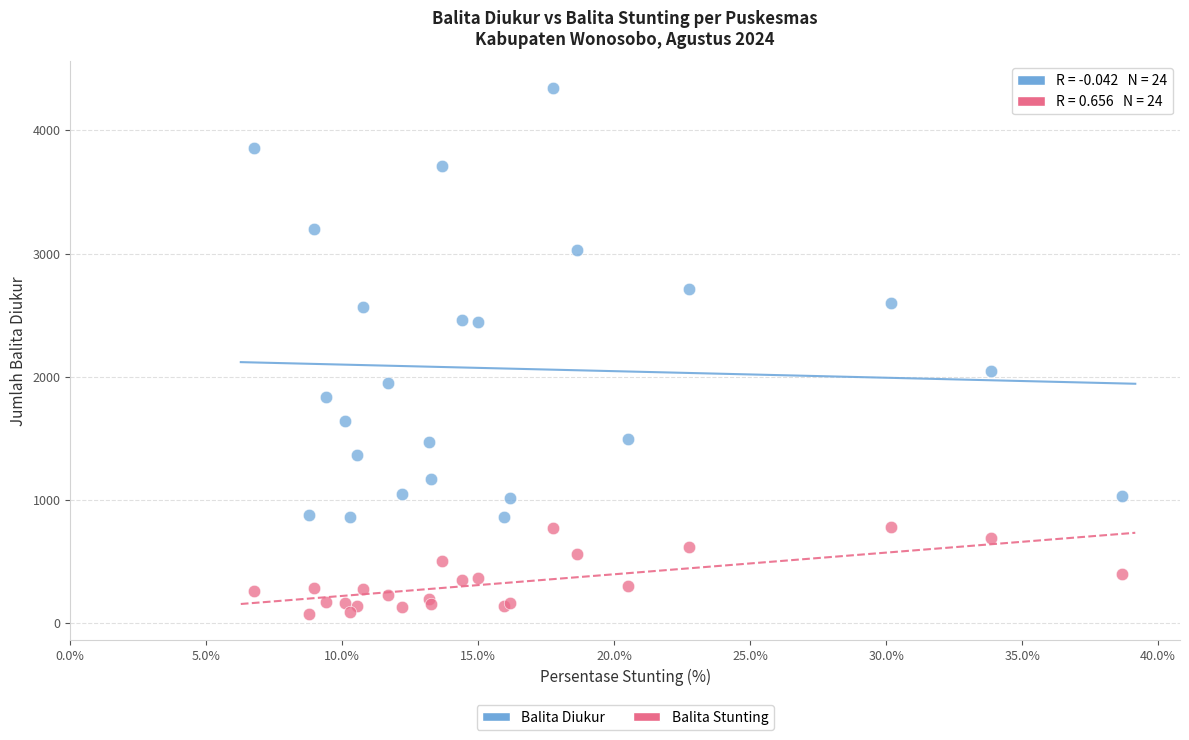

Which series contains the highest Y value?

Balita Diukur